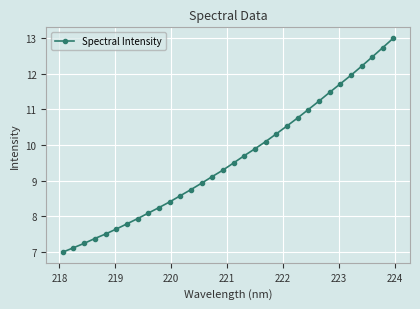

What is the greatest value displayed?

13.0